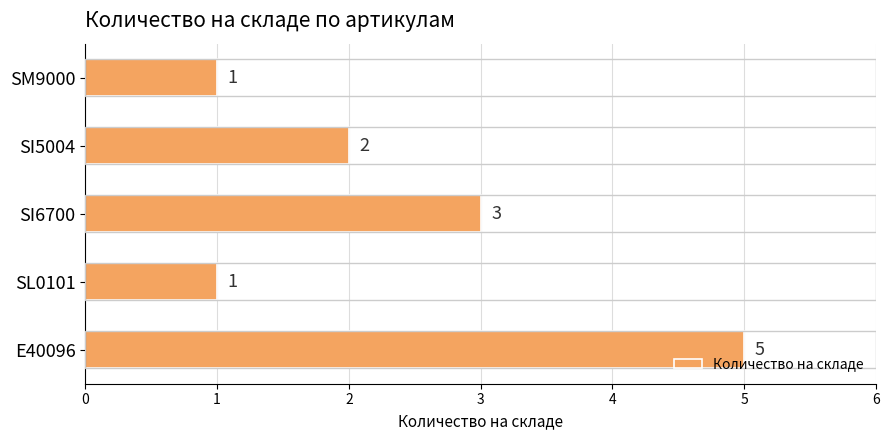

Where is the data nearest to the value 3?

SI6700